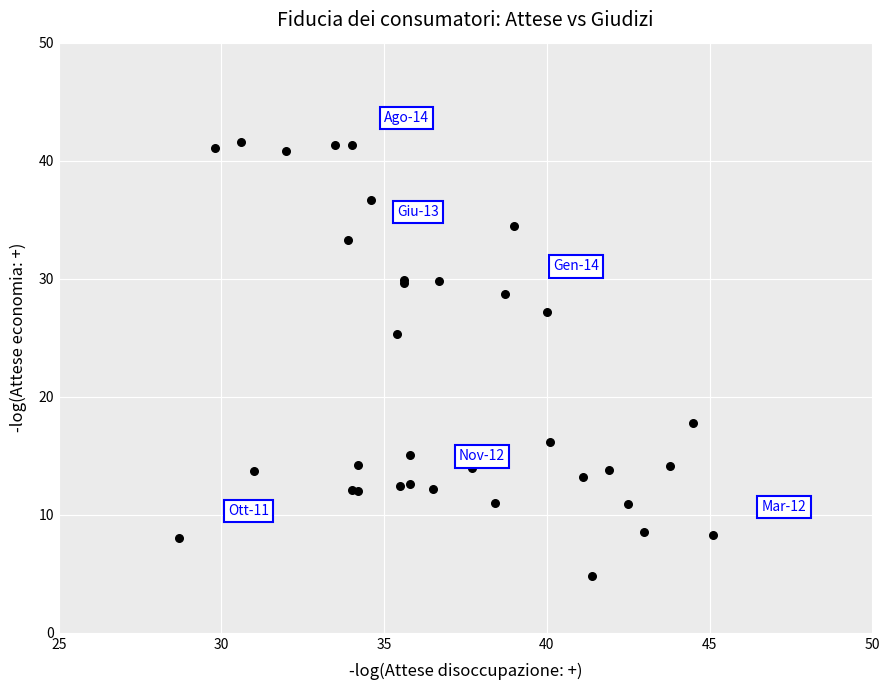

What Y value in the scatter plot is closest to 23?

25.3